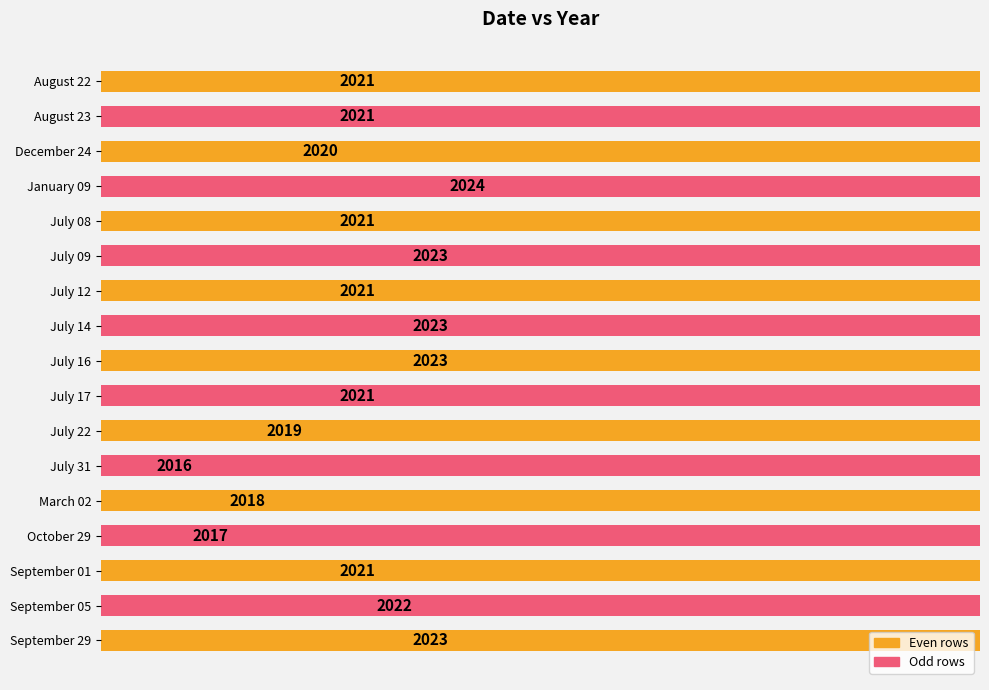

What is the minimum value shown in the chart?

2016